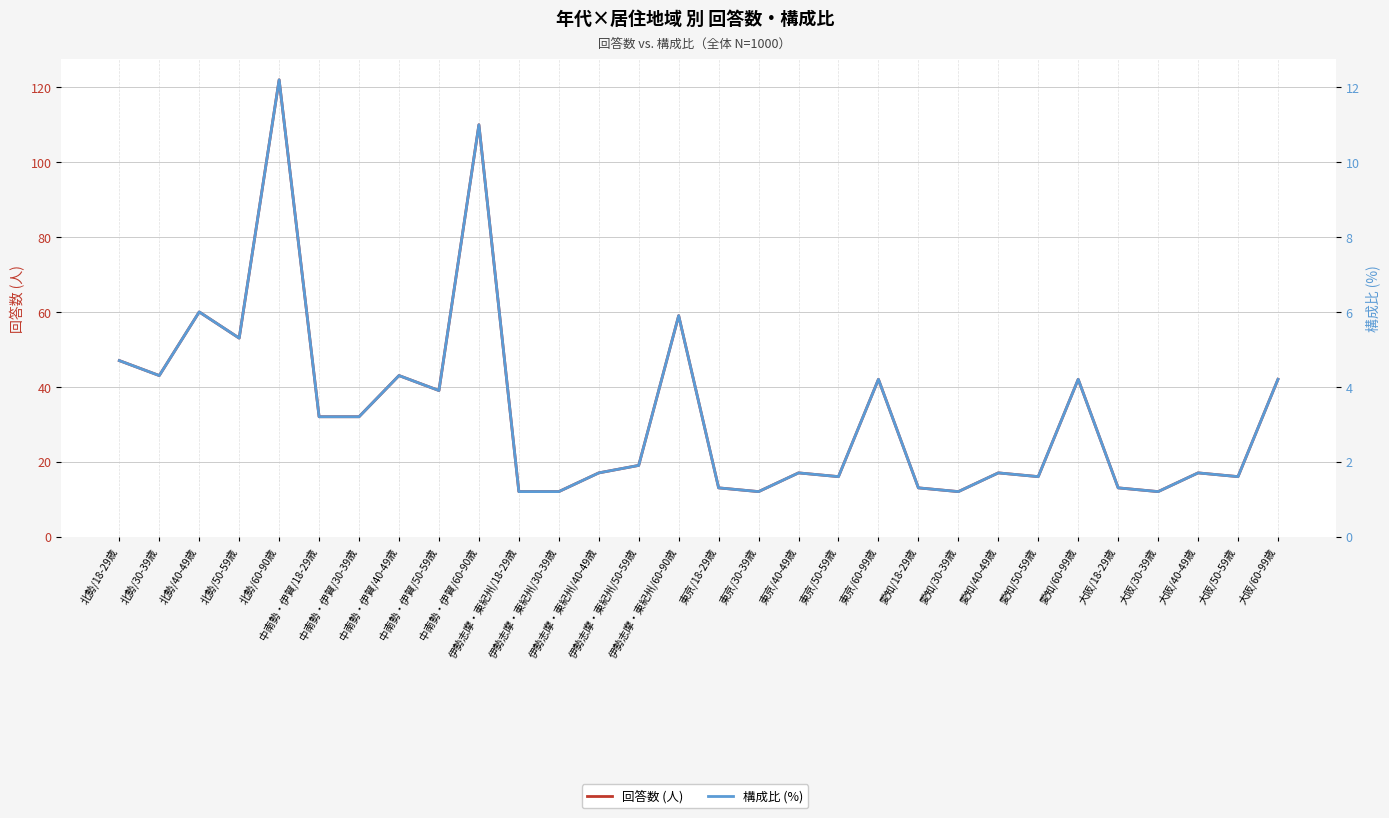

Where does the 回答数 (人) series first go above 19?

北勢/18-29歳